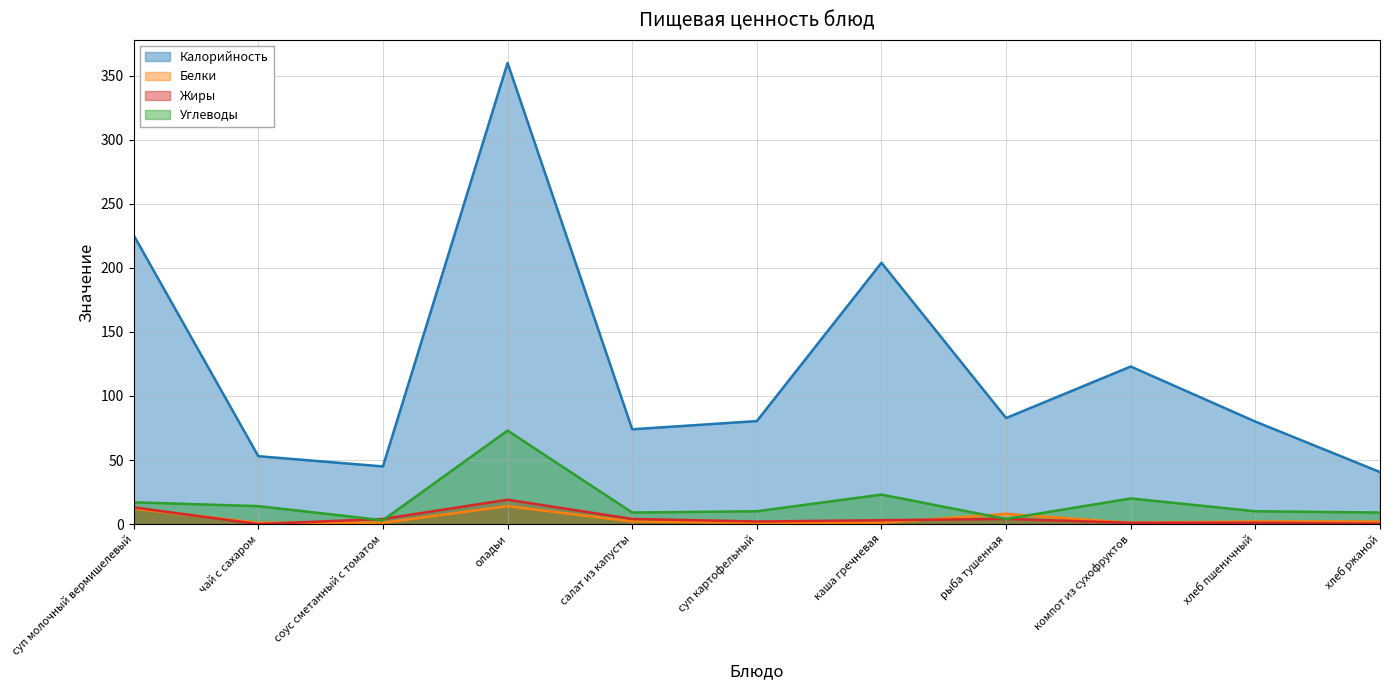

Reading left to right, what are all the values shown in this chart?

Калорийность: 225.5	53.0	45.0	360.0	74.0	80.4	204.0	82.8	123.0	80.0	40.6
Белки: 12.0	1.0	1.0	14.0	2.0	1.0	1.0	8.0	1.0	2.0	2.0
Жиры: 13.0	0.0	4.0	19.0	4.0	2.0	3.0	4.0	1.0	1.0	0.3
Углеводы: 17.0	14.0	3.0	73.0	9.0	10.0	23.0	4.0	20.0	10.0	9.0